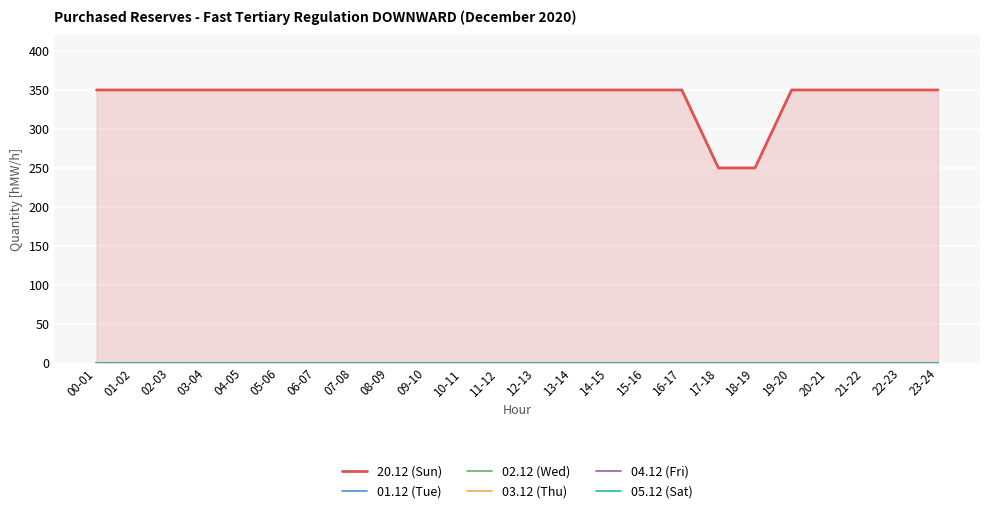

What is the label of the 13th point from the left?

12-13